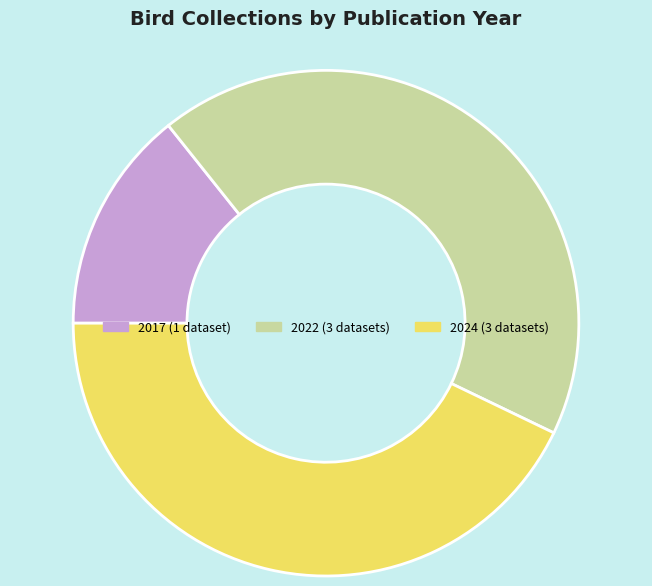

Is there a majority slice in this chart?

No